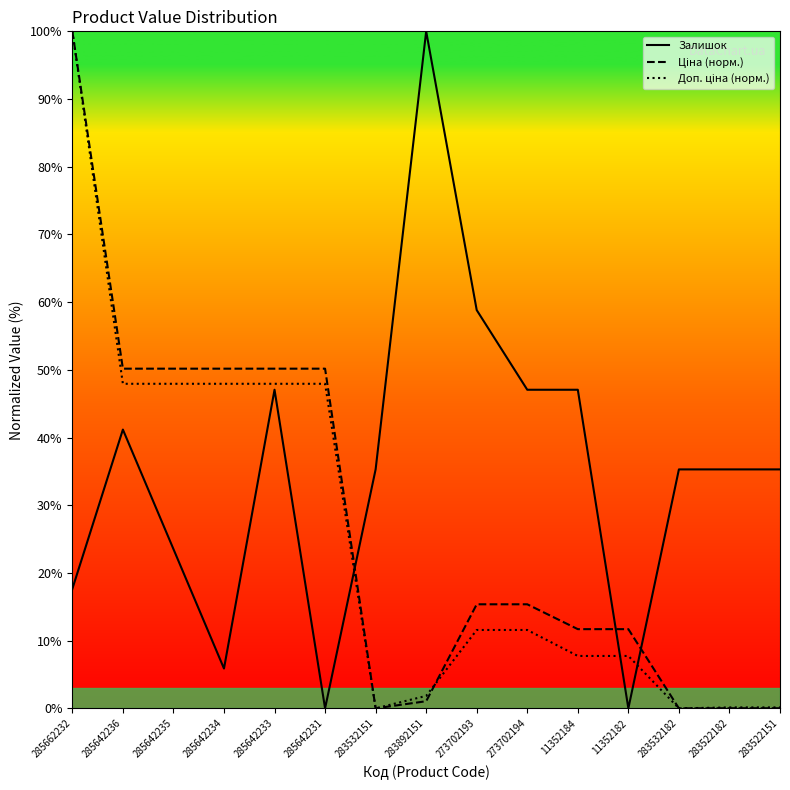

What is the greatest value displayed?

100.0